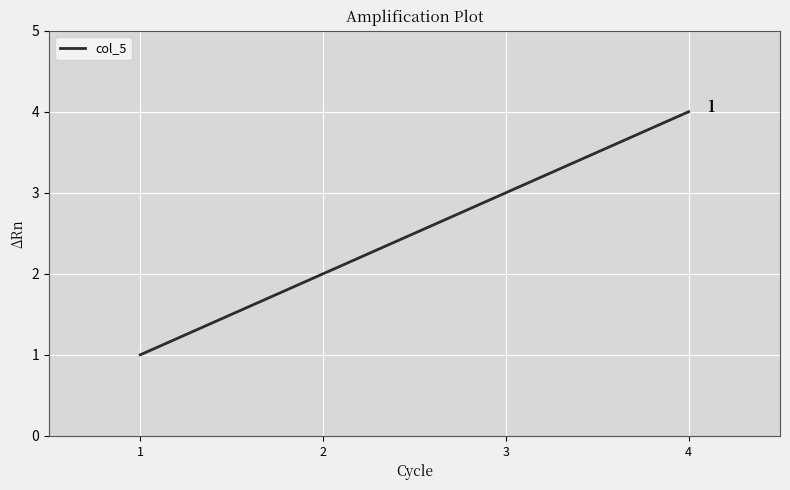

What is the difference between the maximum and minimum values?

3